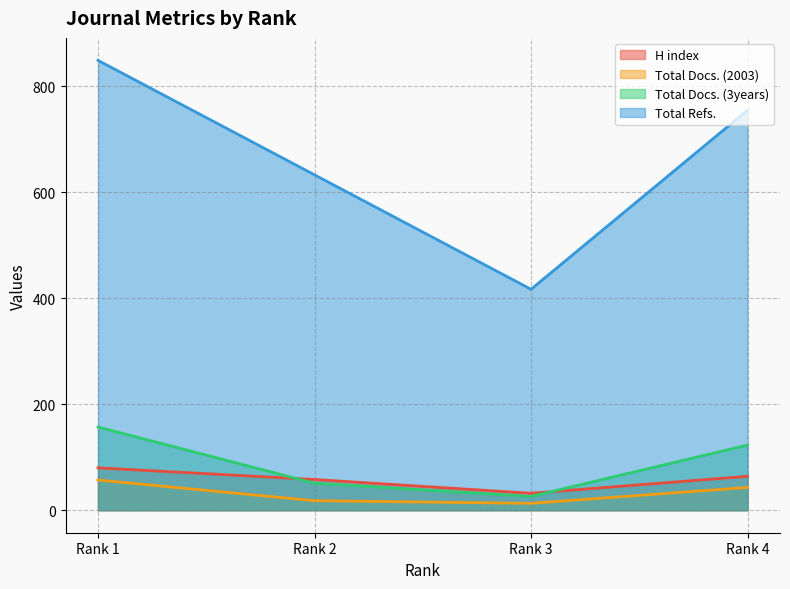

The value of Total Docs. (2003) at Rank 4 is 43. True or false?

True